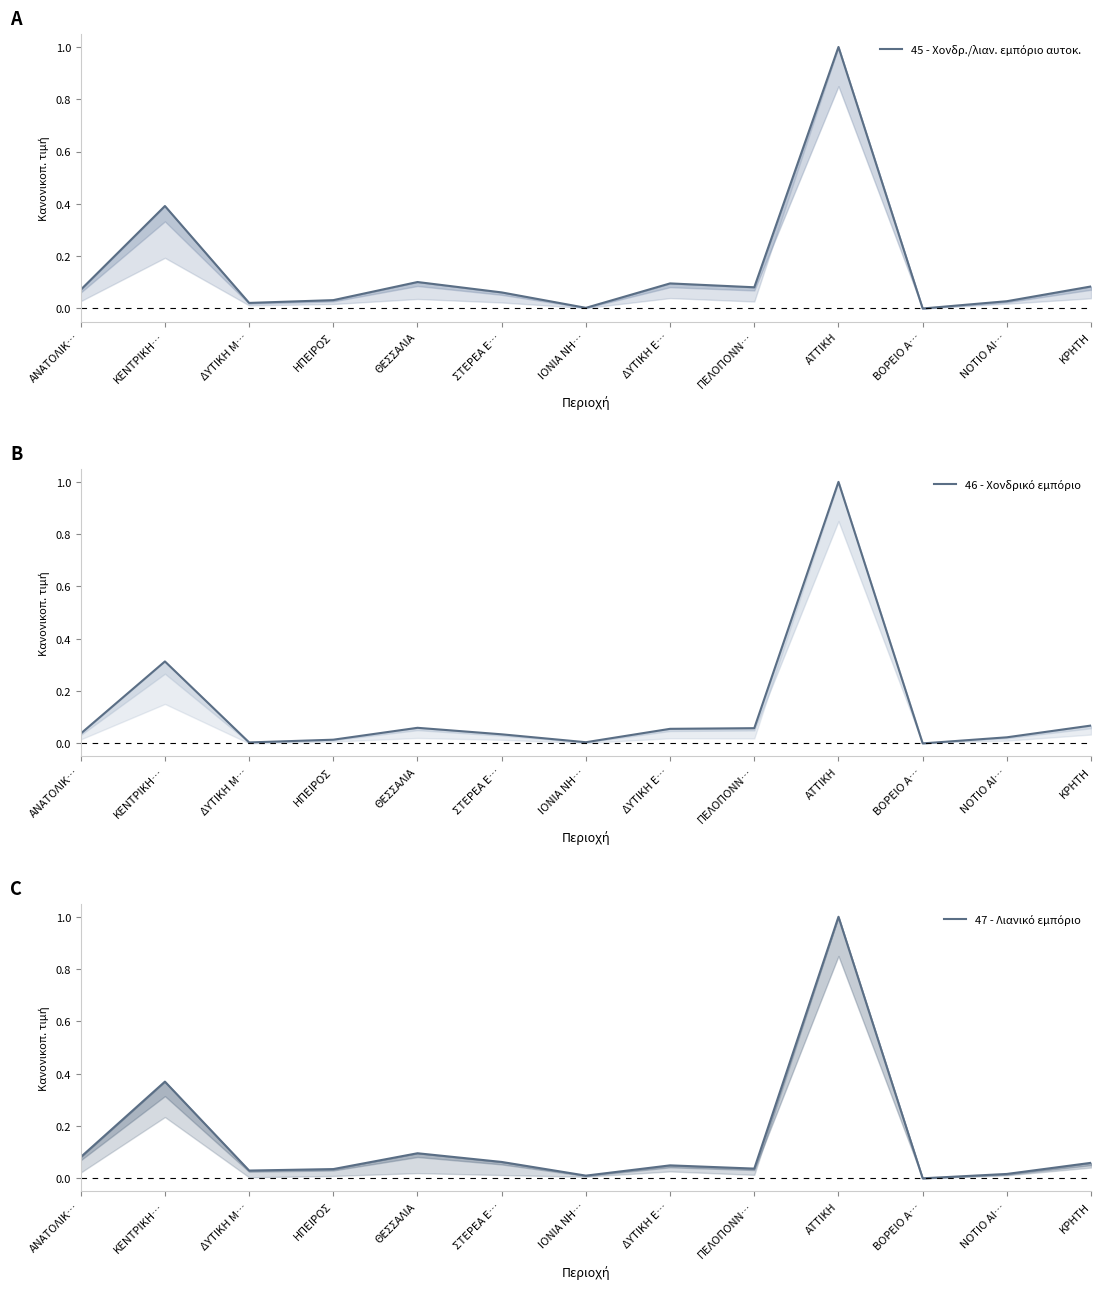

Between ΑΝΑΤΟΛΙΚ… and ΔΥΤΙΚΗ Ε…, which series saw the biggest shift?

47 - Λιανικό εμπόριο